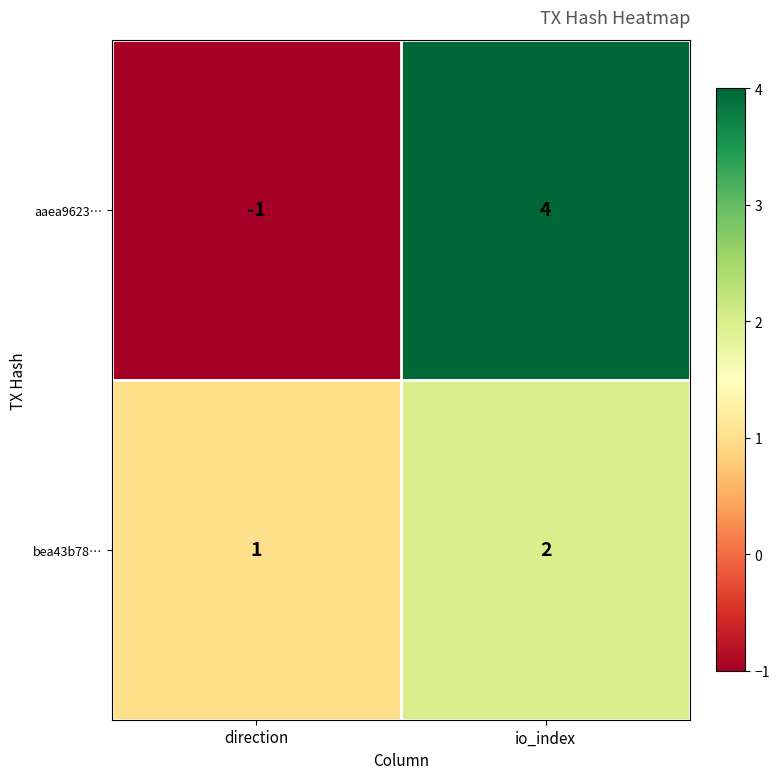

At which category is the sum across all series the highest?

io_index